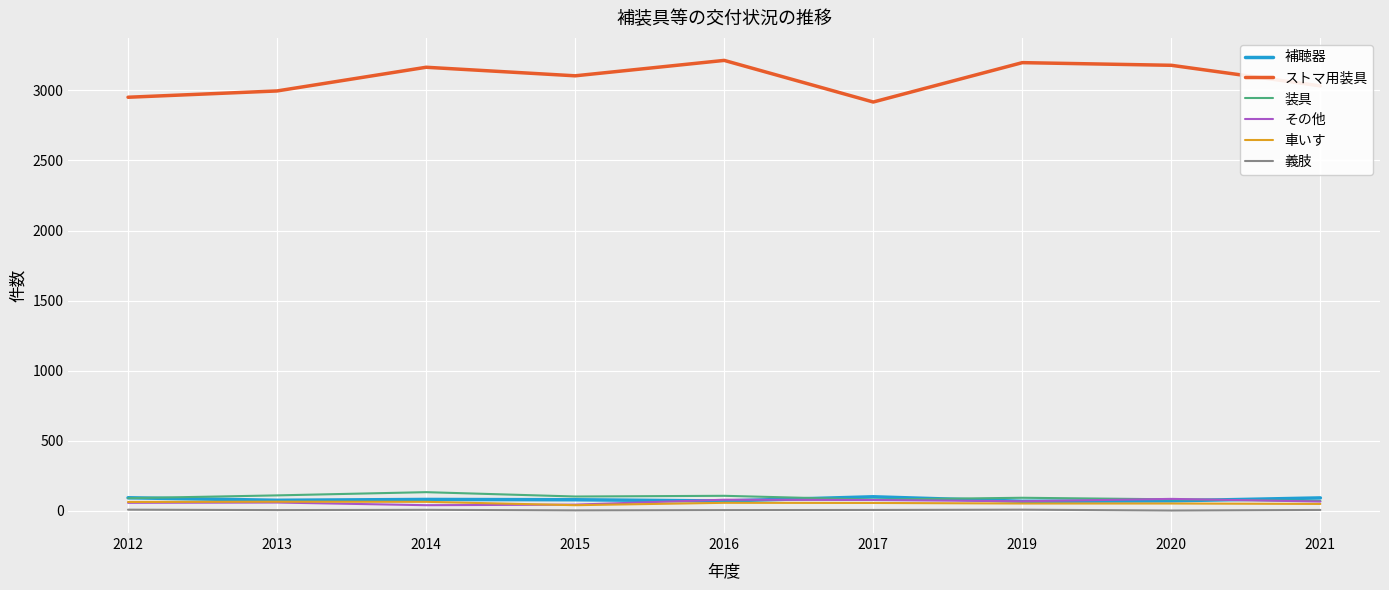

What value does the その他 series have at 2019, to the nearest 10?

70